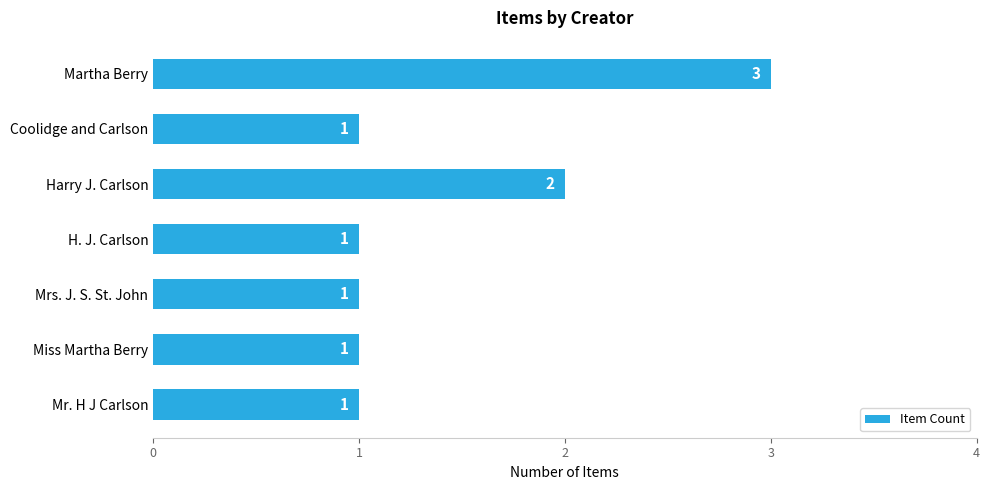

The value at Harry J. Carlson is 1. True or false?

False